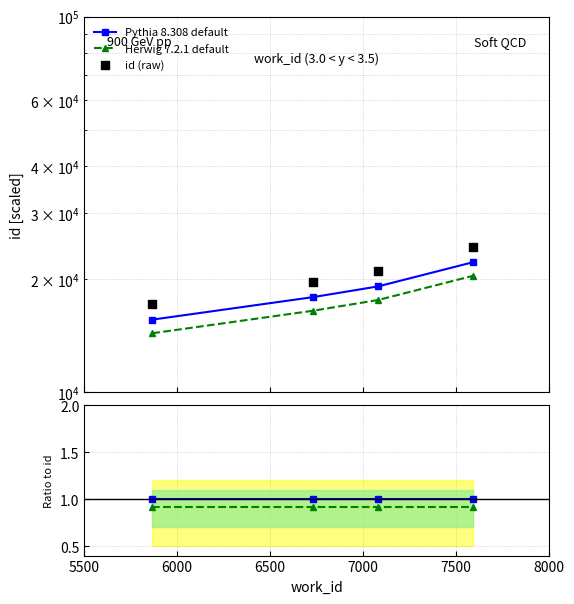

Which series has the largest Y range (max minus min)?

id (raw)